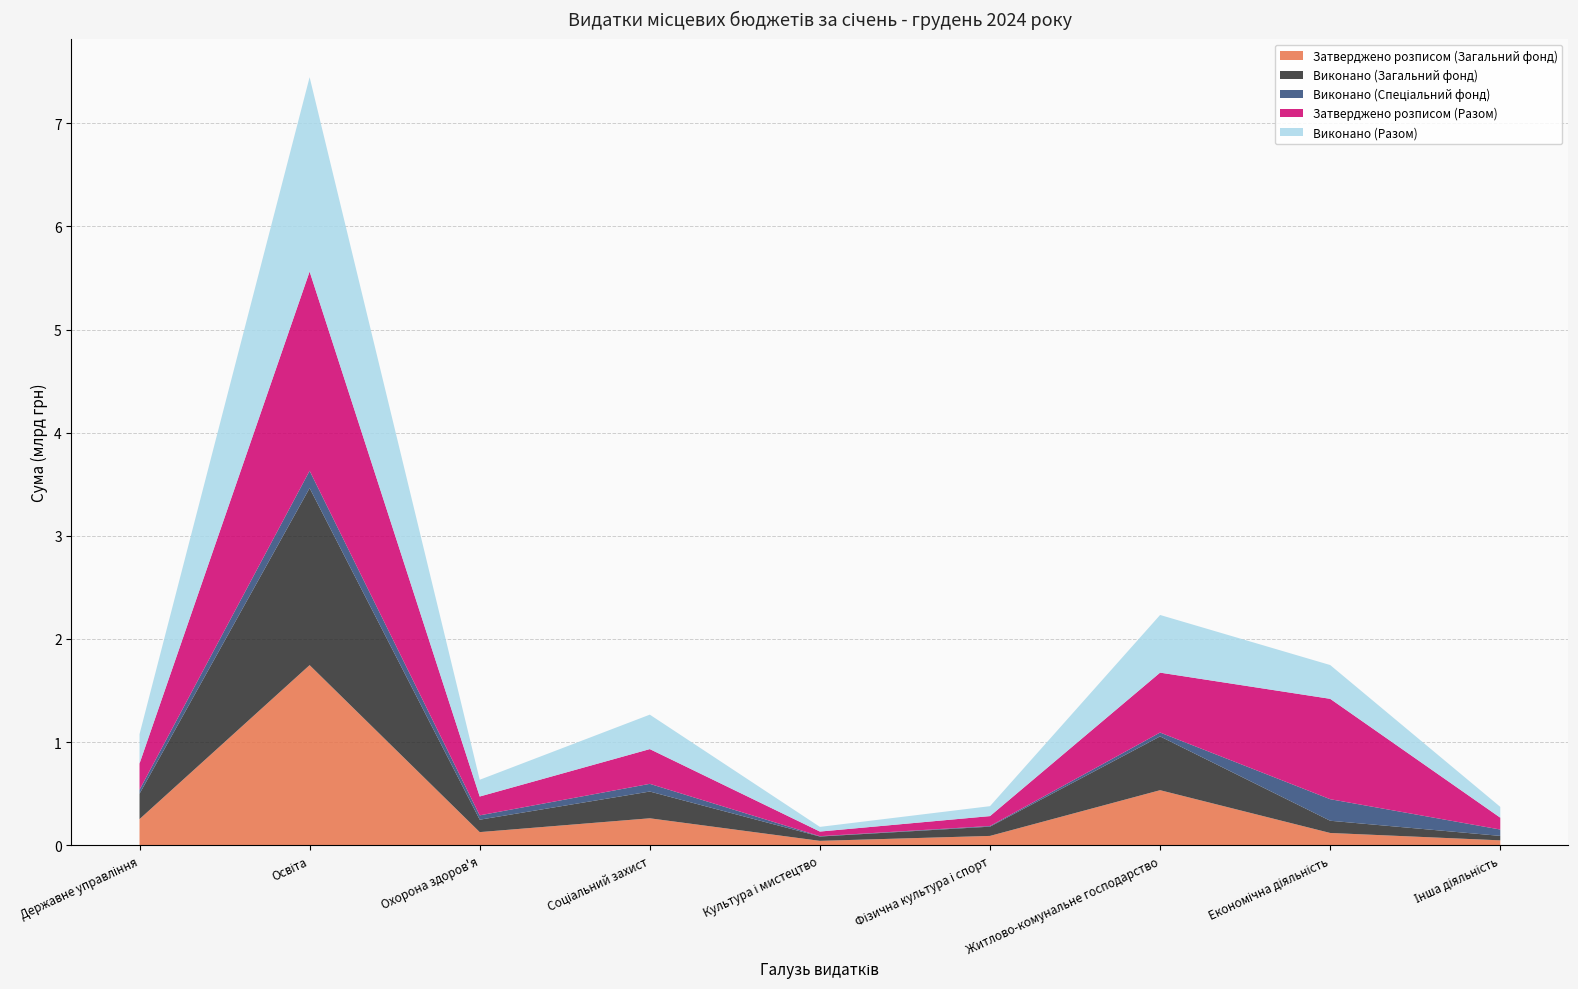

Reading right to left, transcribe all the data shown in this chart.

Затверджено розписом (Загальний фонд): 47840453.0	119478750.0	534189379.8	90907468.0	43016700.0	261701176.0	127793605.0	1746686631.8	253728059.0
Виконано (Загальний фонд): 43235365.0	118363242.4	521343558.4	89576089.0	41859890.6	259379495.2	120219595.8	1716273424.6	245943232.4
Виконано (Спеціальний фонд): 61680792.9	209114411.6	37596385.9	6681556.8	3456183.8	74631015.7	42196034.1	168113888.9	38911877.5
Затверджено розписом (Разом): 114820753.0	973025575.4	580813086.8	95827828.0	44757600.0	336817152.7	182595995.0	1931138641.8	253993059.0
Виконано (Разом): 104916158.0	327477654.1	558939944.3	96257645.8	45316074.4	334010510.9	162415629.9	1884387313.5	284855110.0